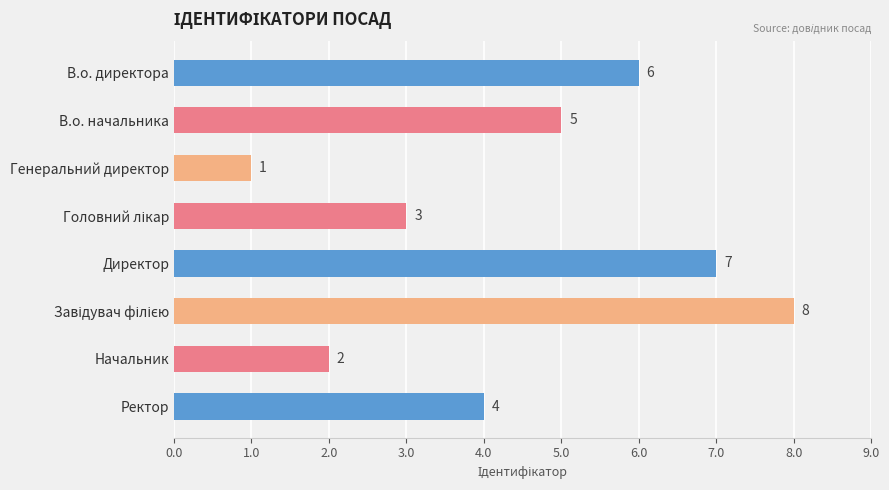

Between Ректор and В.о. директора, which is larger?

В.о. директора